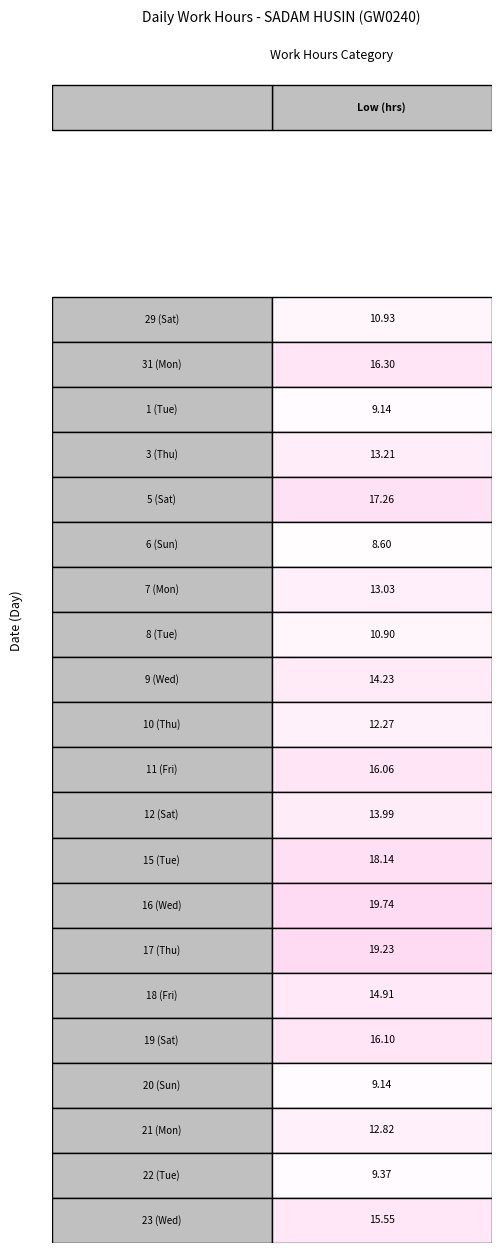

Rank the categories by value from highest to lowest.

13, 14, 12, 4, 1, 16, 10, 20, 15, 8, 11, 3, 6, 18, 9, 0, 7, 19, 2, 17, 5